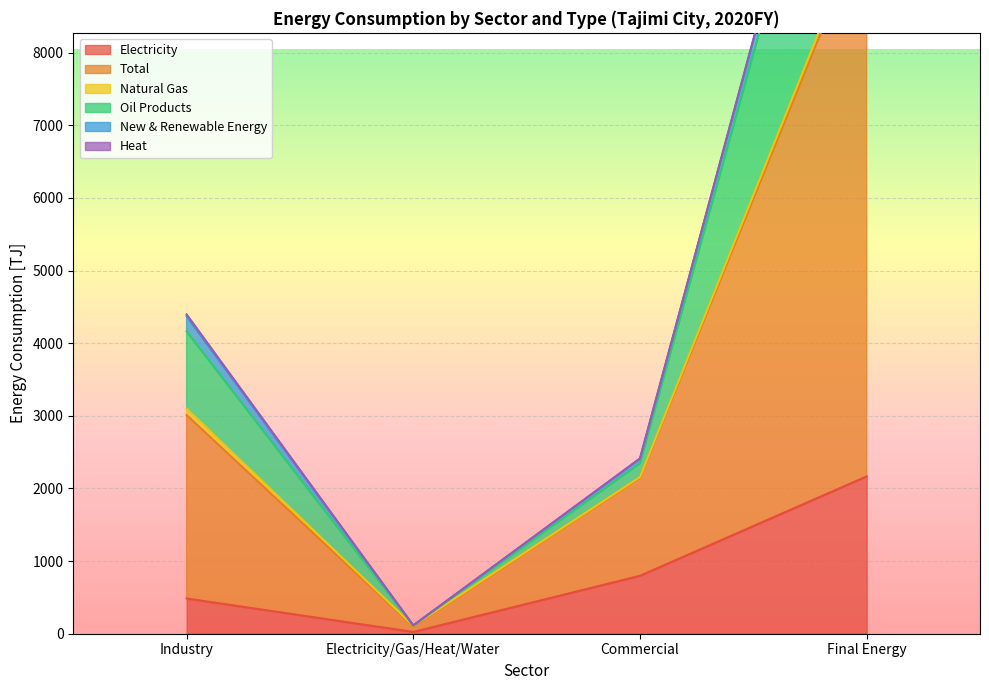

The value of Oil Products at Industry is 6858.6. True or false?

False